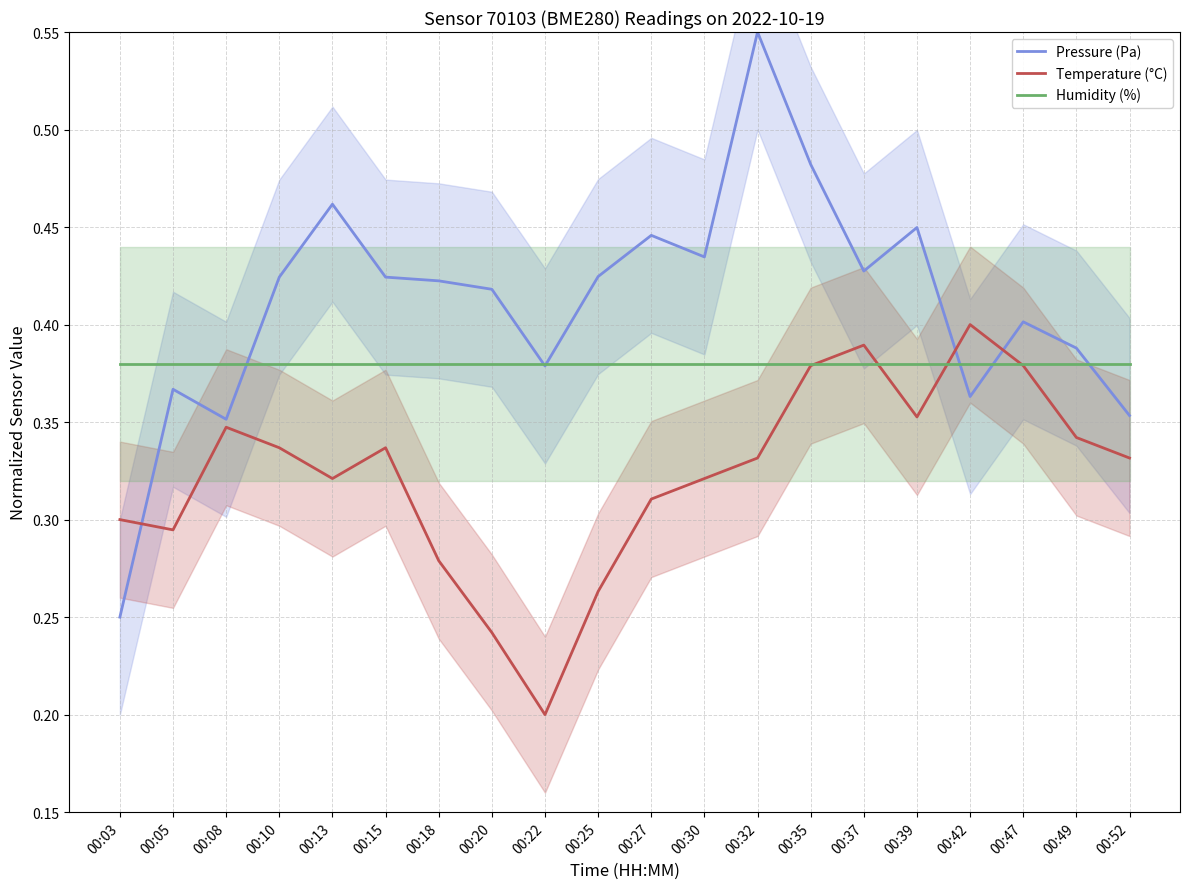

List the labels in order of Temperature (°C) value, largest first.

00:42, 00:37, 00:35, 00:47, 00:39, 00:08, 00:49, 00:10, 00:15, 00:32, 00:52, 00:13, 00:30, 00:27, 00:03, 00:05, 00:18, 00:25, 00:20, 00:22